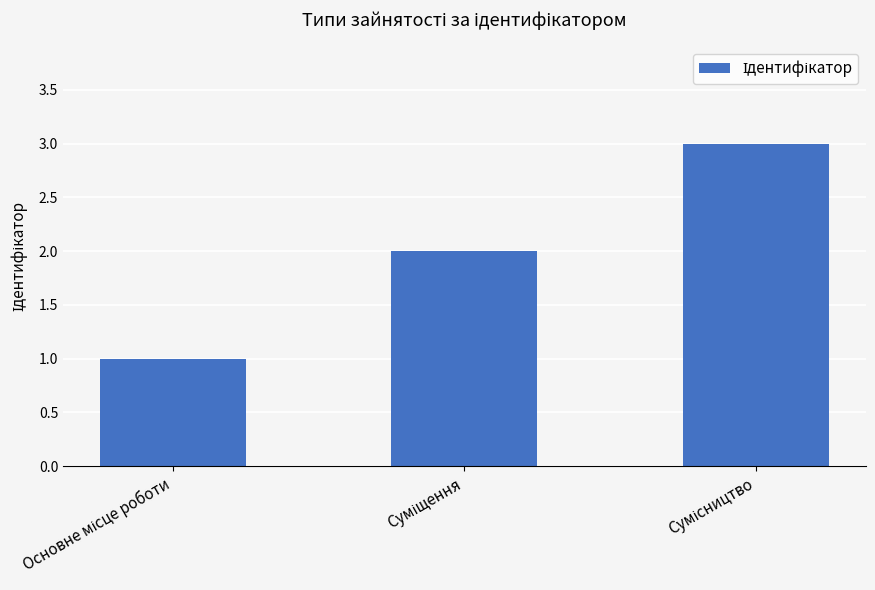

What is the greatest value displayed?

3